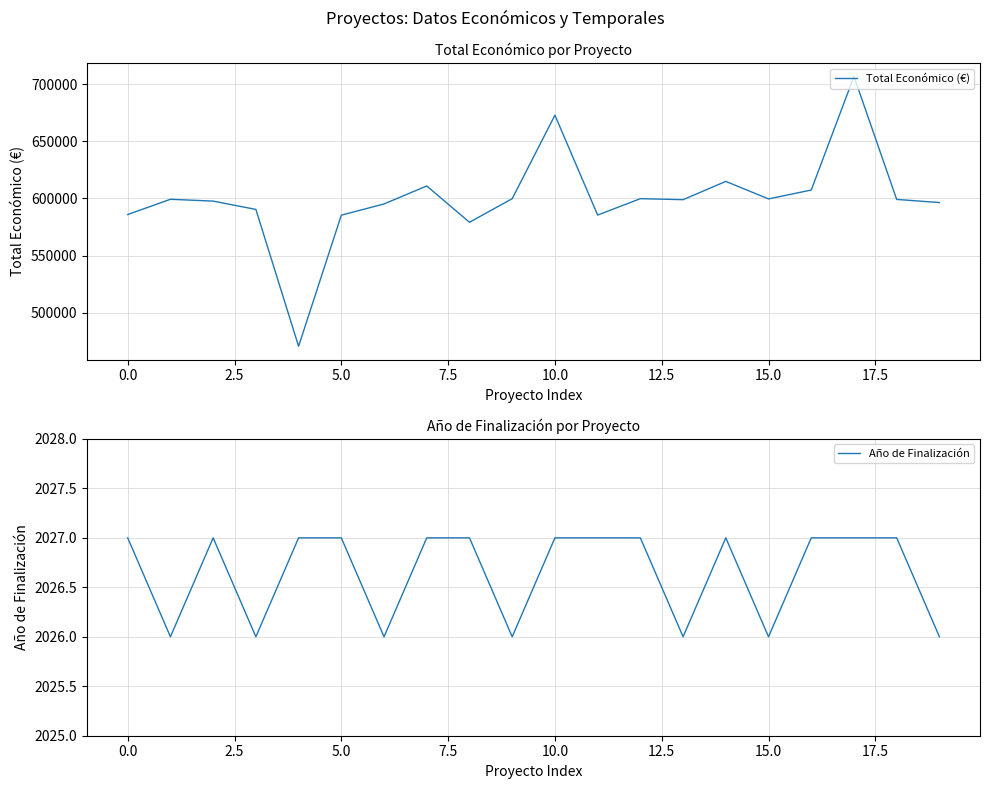

Reading left to right, what are all the values shown in this chart?

Total Económico (€): 585914	599262	597651	590382	470675	585346	595173	610889	579152	599779	672807	585460	599792	598909	614907	599584	607342	706697	599131	596384
Año de Finalización: 2027	2026	2027	2026	2027	2027	2026	2027	2027	2026	2027	2027	2027	2026	2027	2026	2027	2027	2027	2026